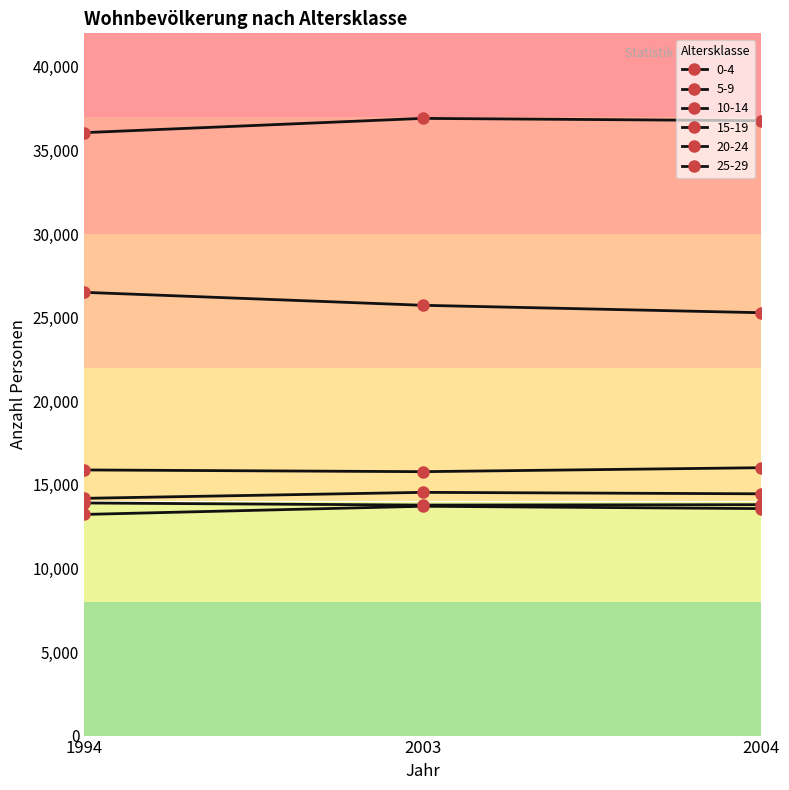

How many lines are shown in the chart?

6